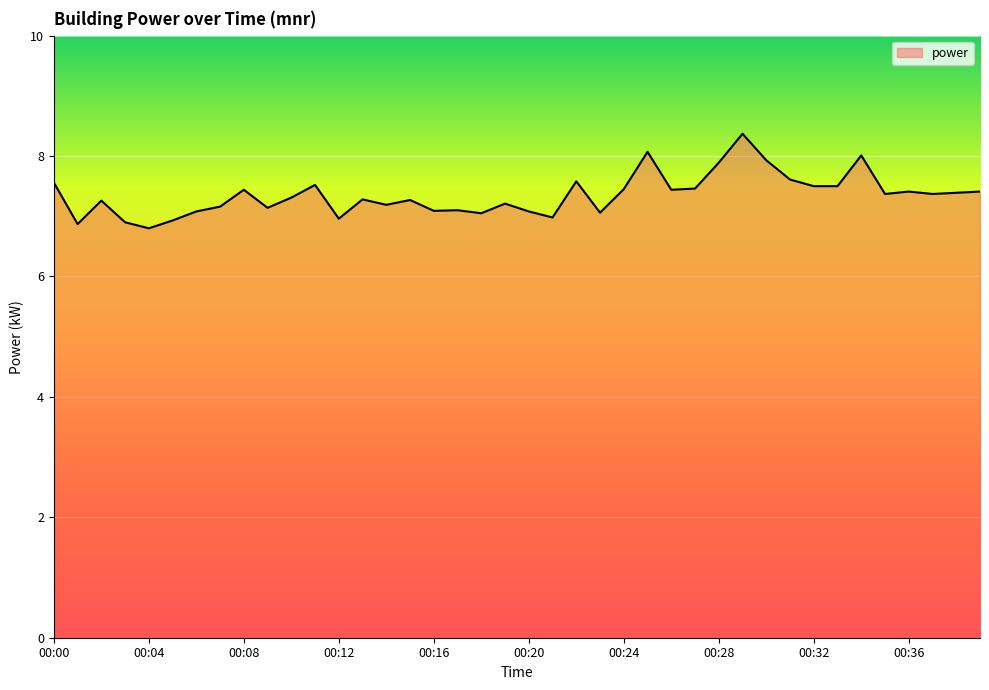

What is the maximum value shown in the chart?

8.4